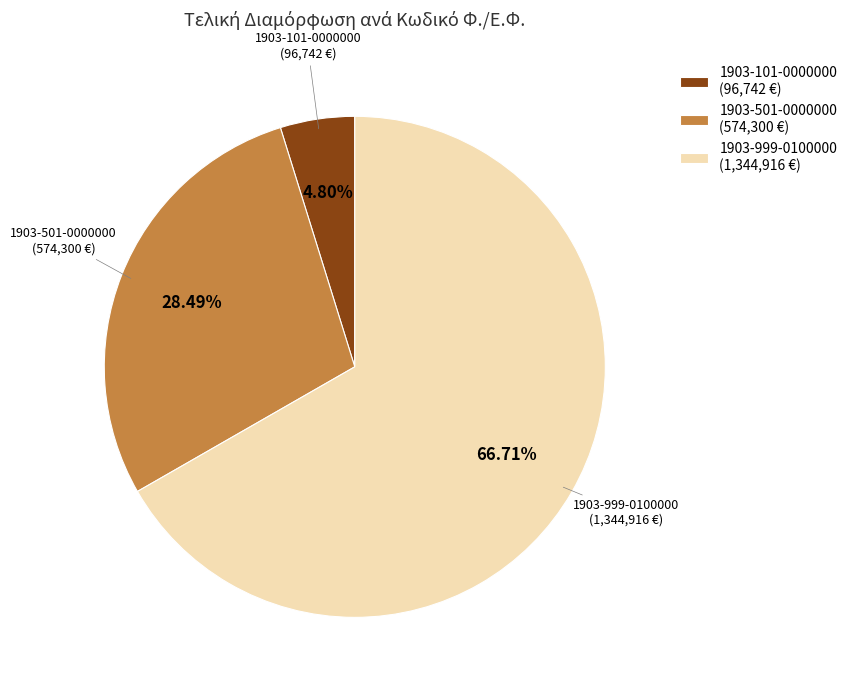

What is the total percentage of 1903-101-0000000 and 1903-501-0000000?

33.3%